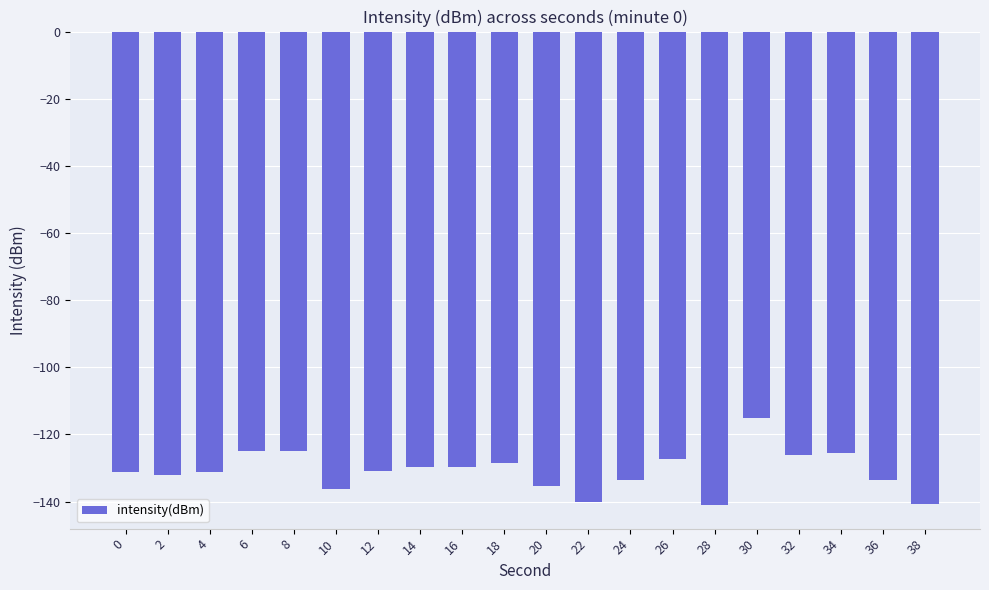

What is the greatest value displayed?

-115.1